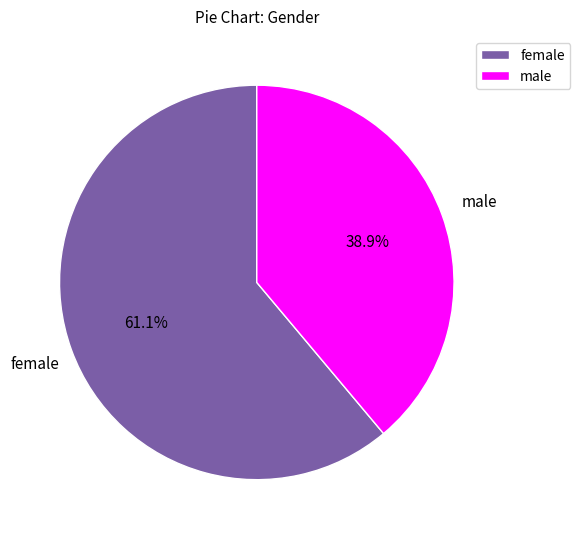

What portion of the pie excludes female?

38.9%